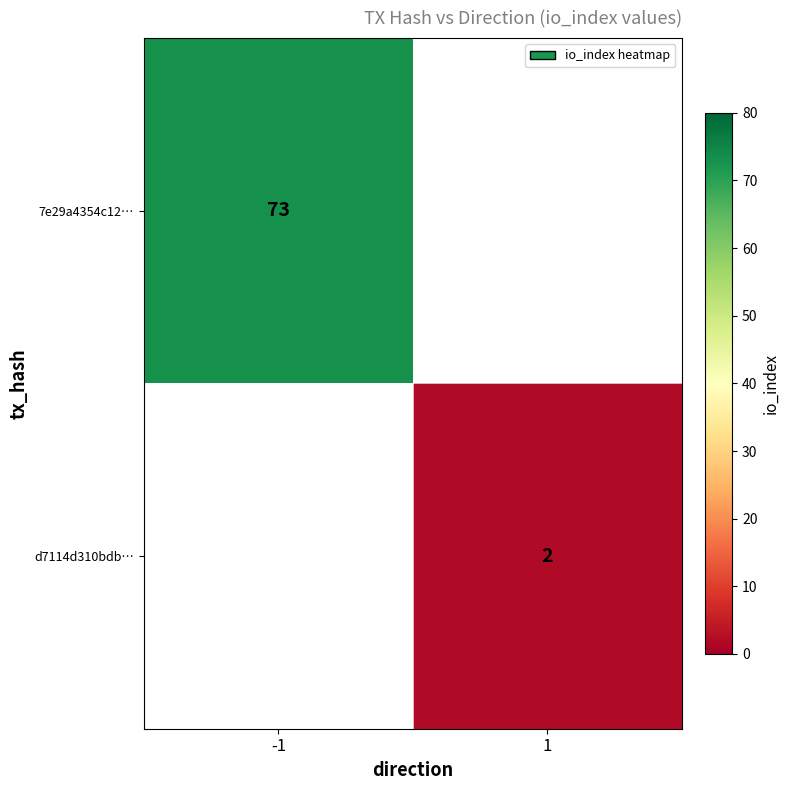

True or false: d7114d310bdb… has a value of 2 at 1.

True